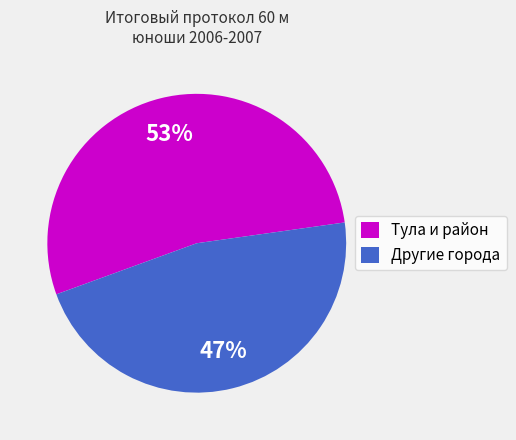

Count the number of slices in the pie.

2